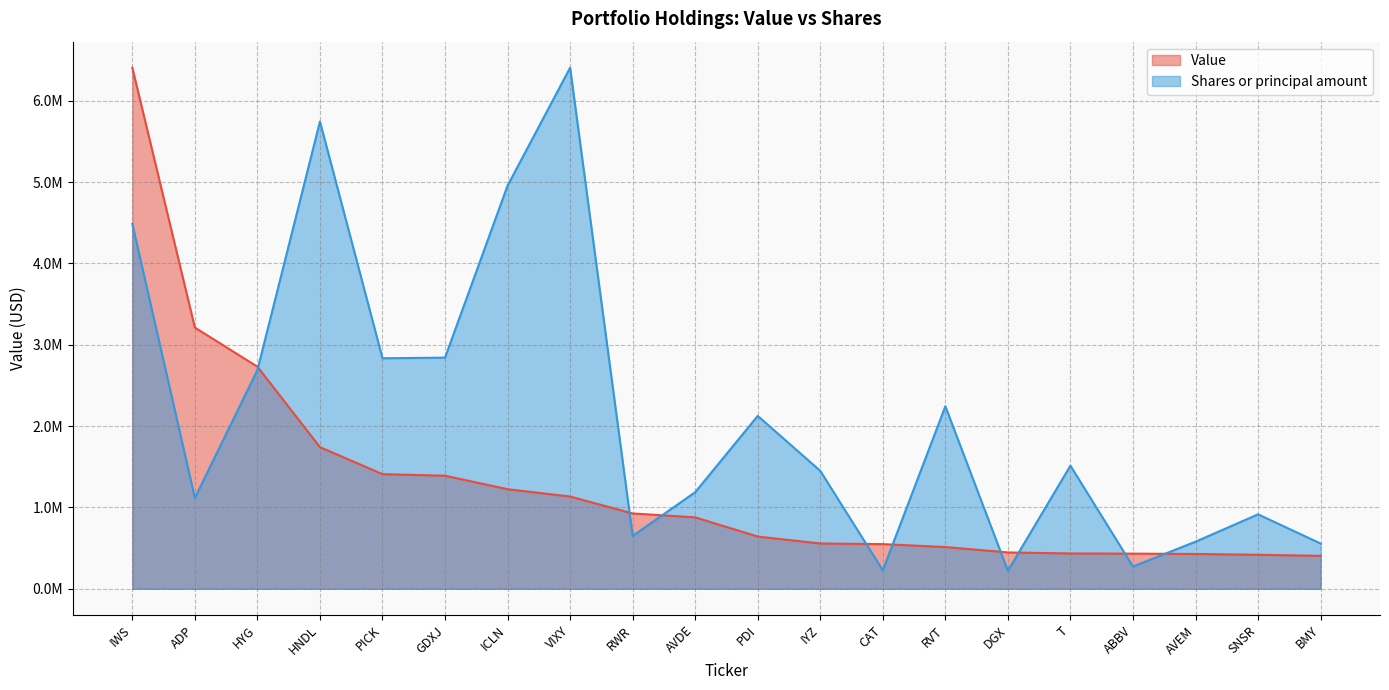

How many interior local peaks does the Shares or principal amount series have?

6